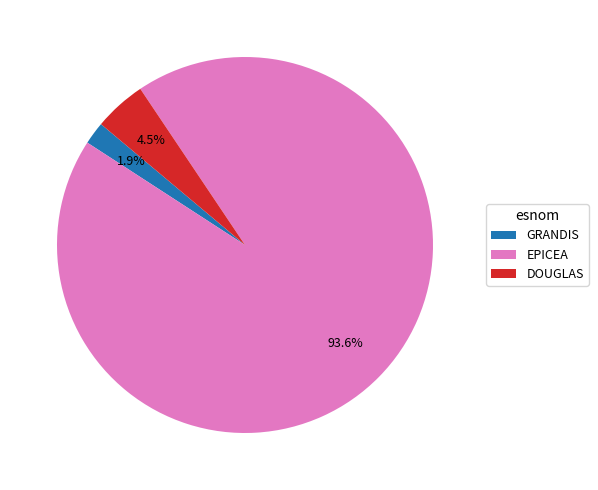

To the nearest percent, what is the average slice percentage?

33%